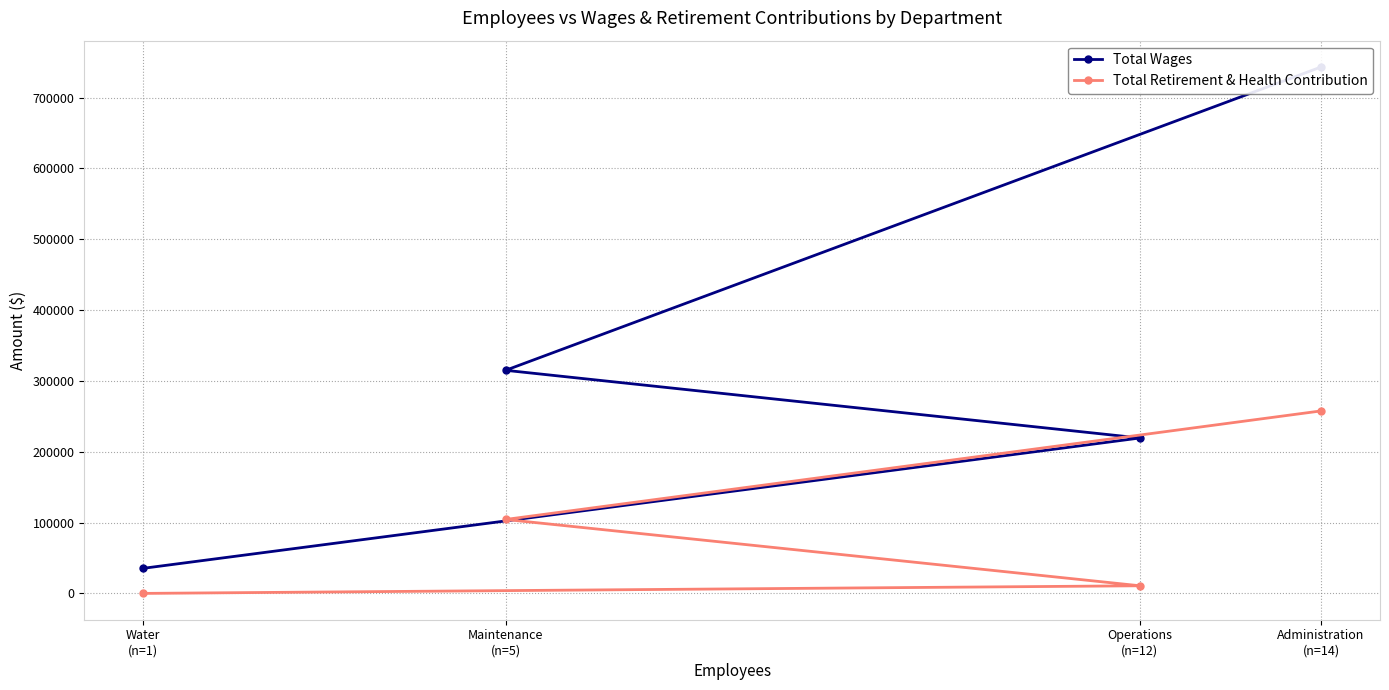

What is the difference between the maximum and minimum values in the Total Wages series?

707755